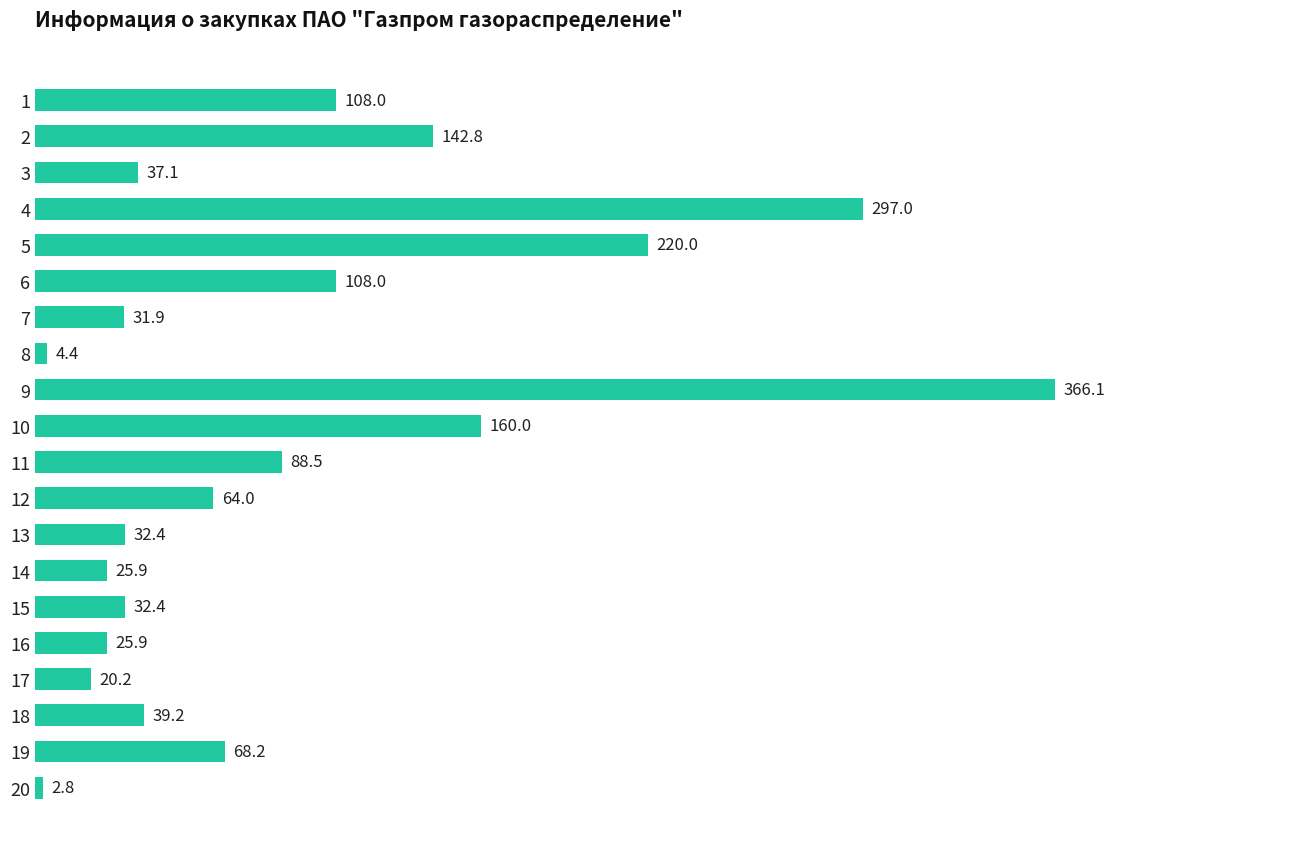

Which category has the lowest value across all series?

20